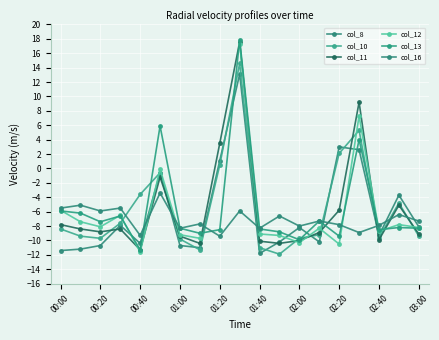

How many interior local peaks does the col_12 series have?

5